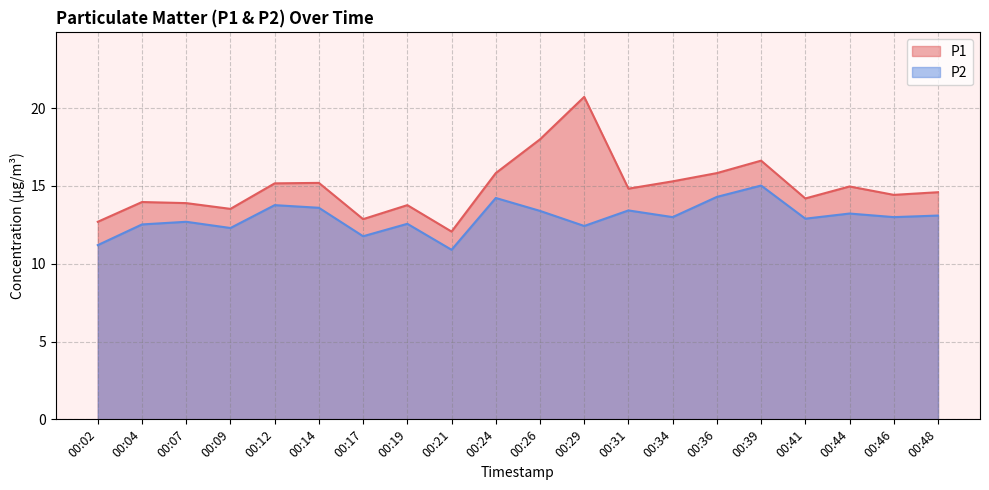

What is the difference between the second highest and second lowest values in the P2 series?

3.1